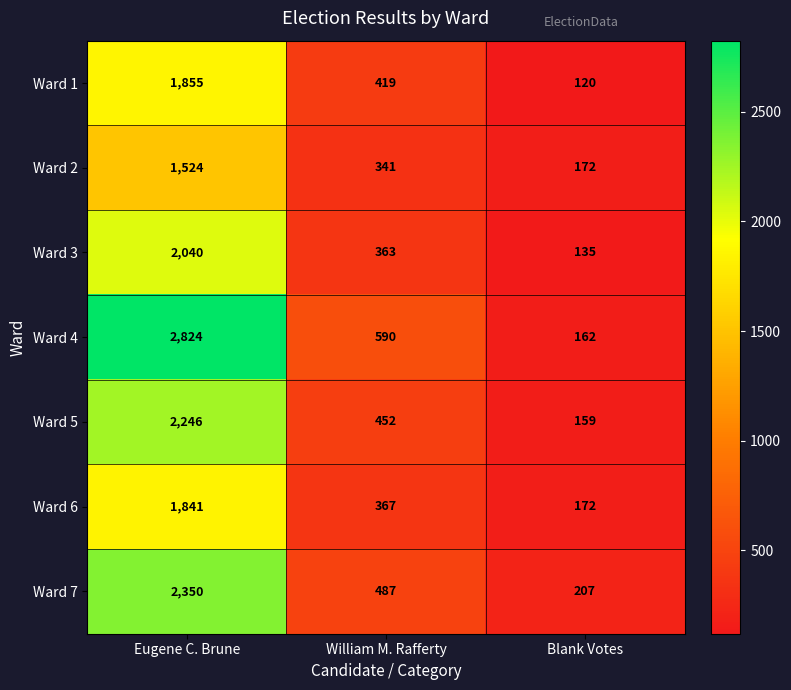

What is the sum of all Ward 6 values?

2380